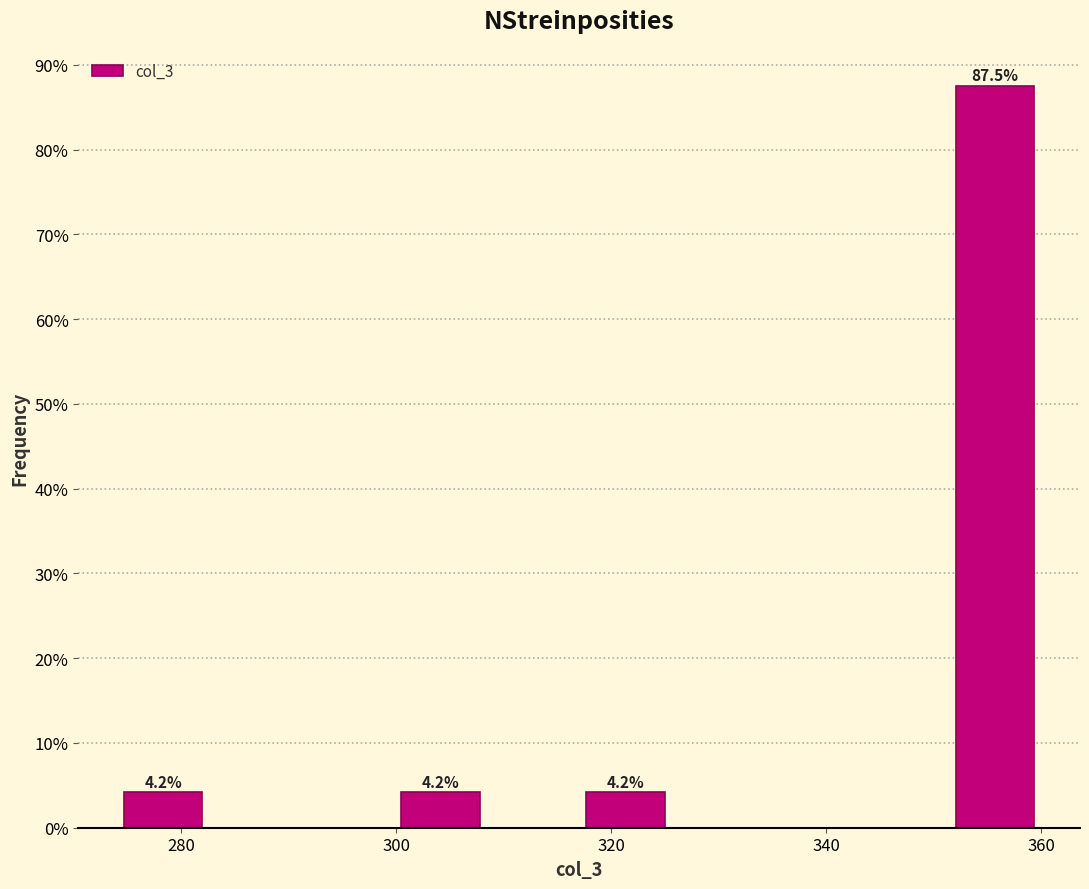

Over which range of the x-axis is the bar tallest?

351.4 to 360.0